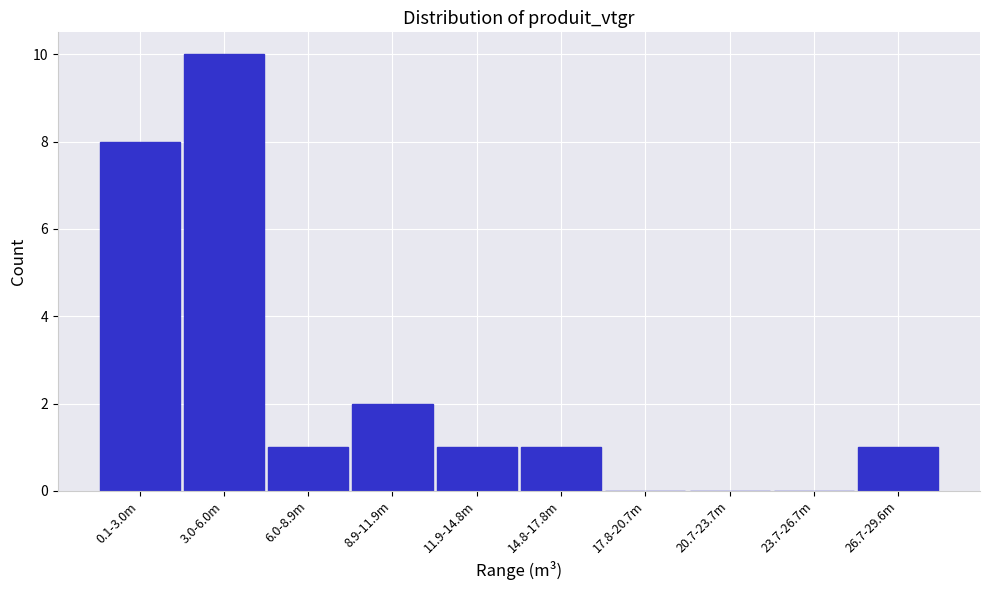

Reading left to right, extract all data points from this chart.

0.1-3.0m=8	3.0-6.0m=10	6.0-8.9m=1	8.9-11.9m=2	11.9-14.8m=1	14.8-17.8m=1	17.8-20.7m=0	20.7-23.7m=0	23.7-26.7m=0	26.7-29.6m=1